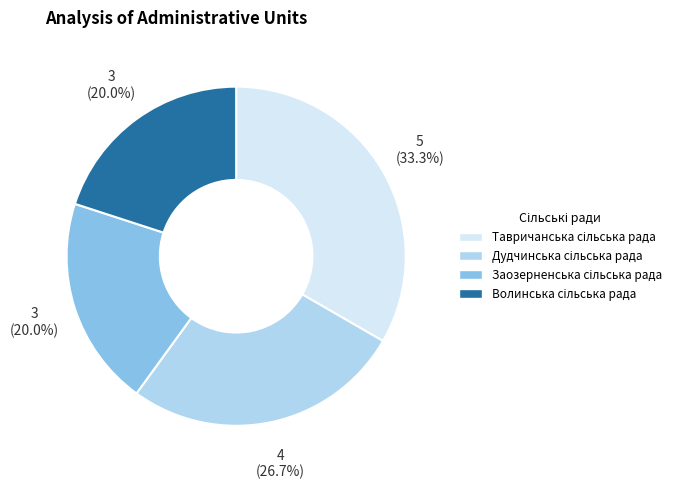

Is there a majority slice in this chart?

No